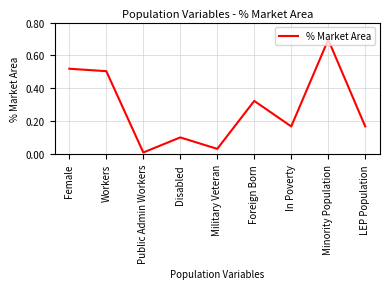

What is the change in value from Workers to Disabled?

-0.4